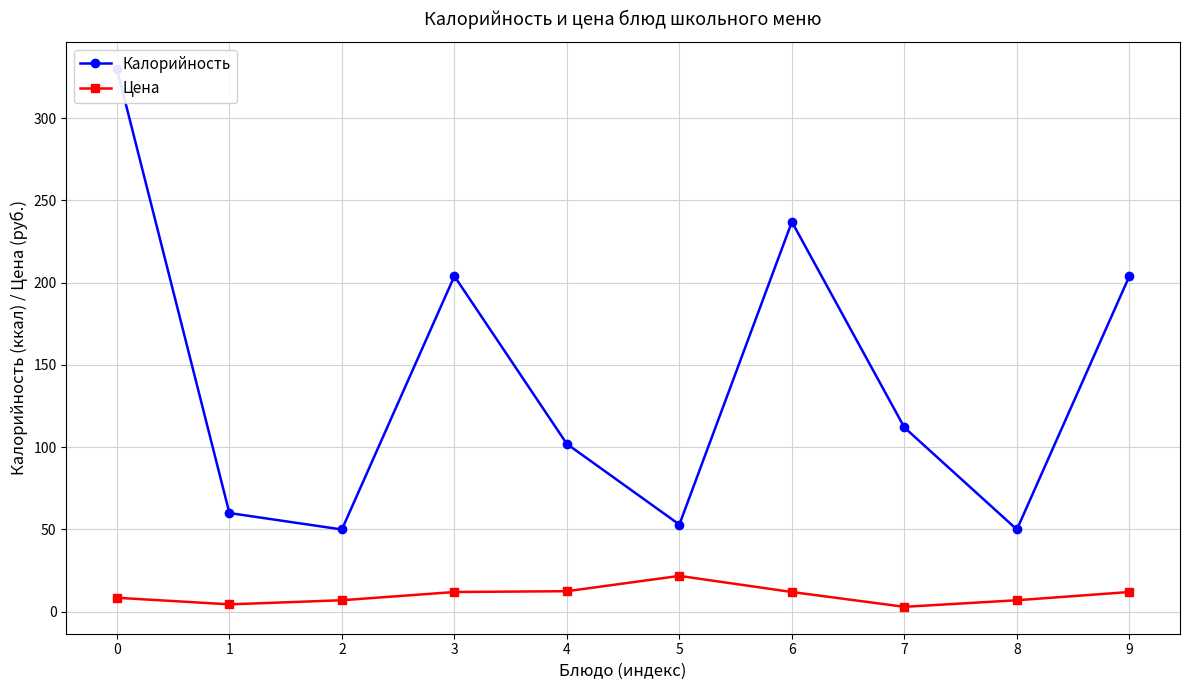

The value of Цена at 0 is 3.4. True or false?

False